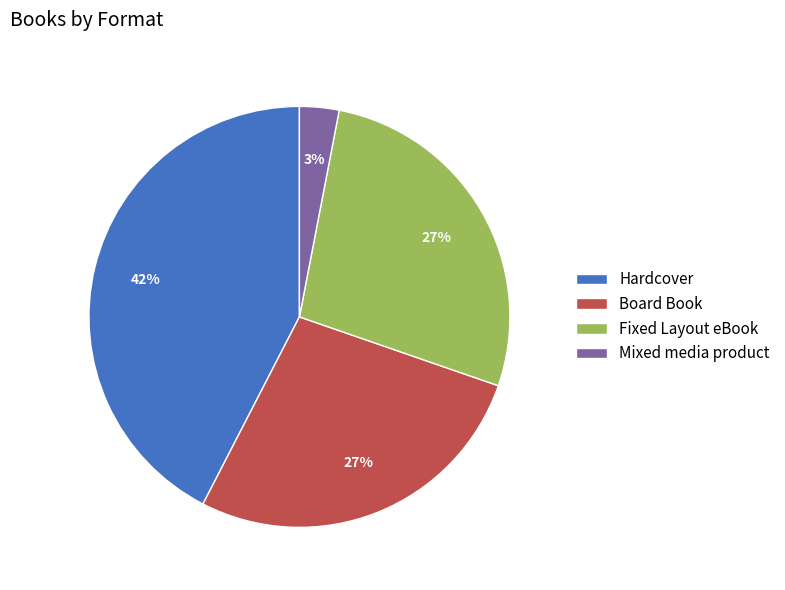

Is it true that Board Book is 27% of the pie?

True